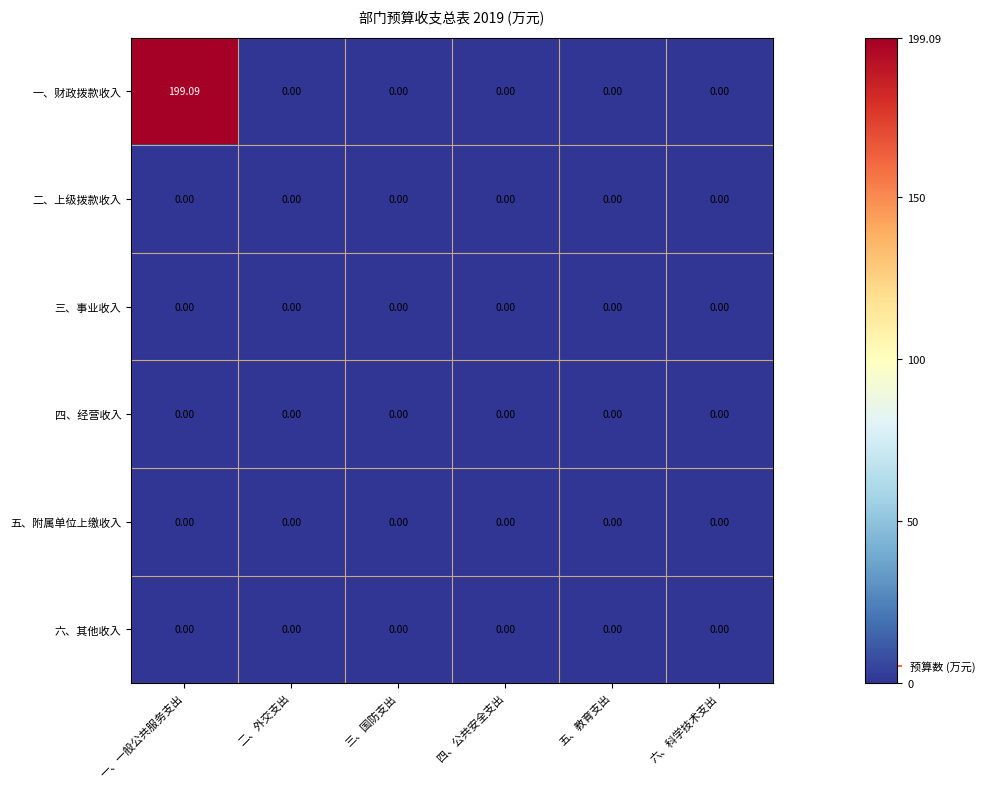

At which category is the sum across all series the highest?

一、一般公共服务支出